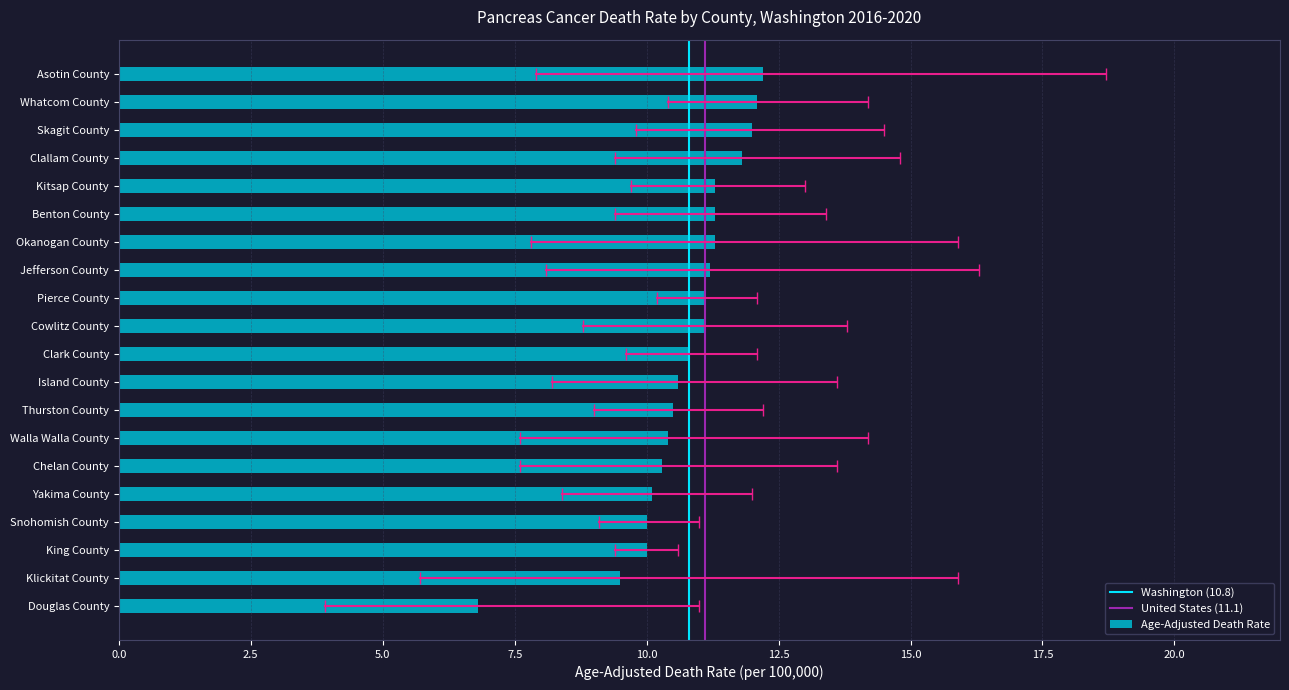

Are the bars grouped side by side (vs. stacked)?

No